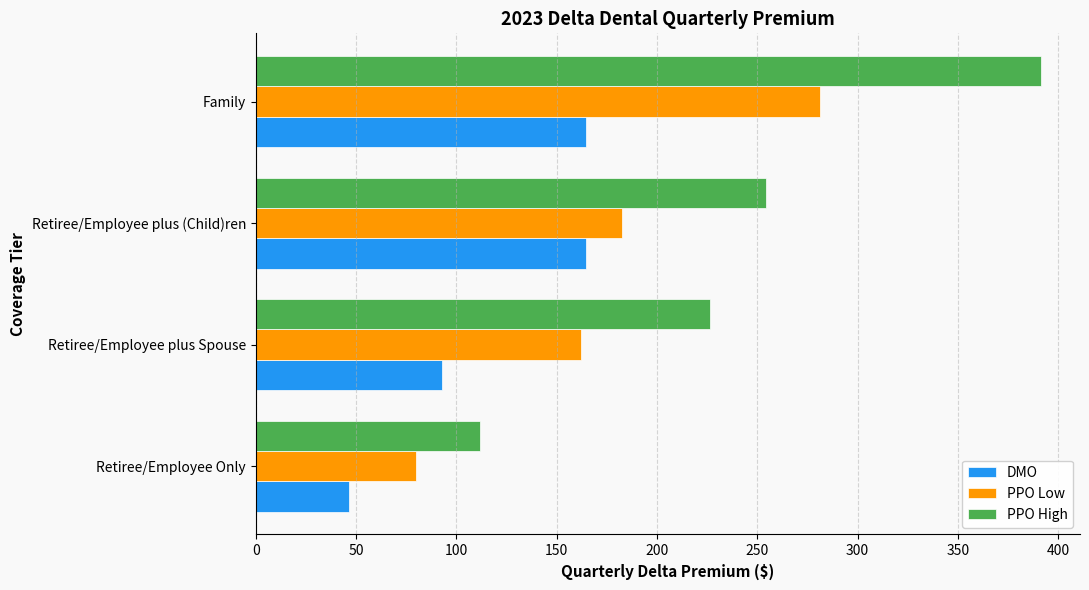

Between Retiree/Employee Only and Family, which series saw the biggest shift?

PPO High